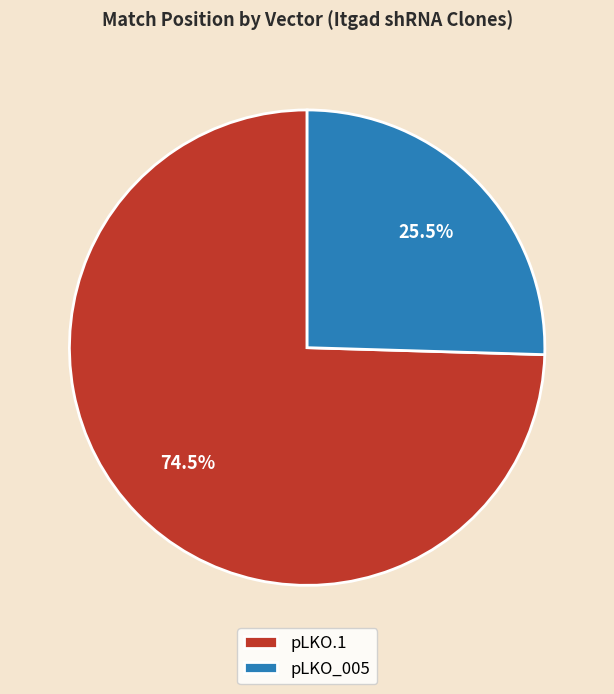

To the nearest percent, what is the average slice percentage?

50%